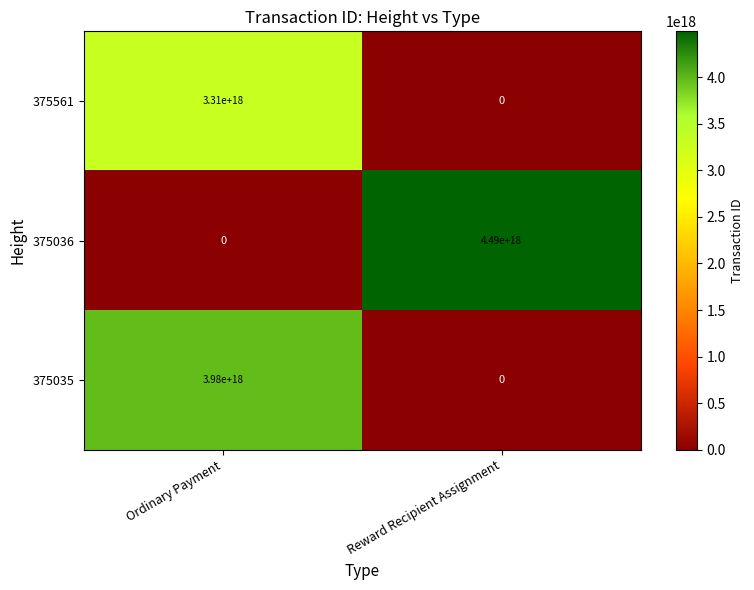

Where is 375561 nearest to the value 1655000000000000000?

Ordinary Payment